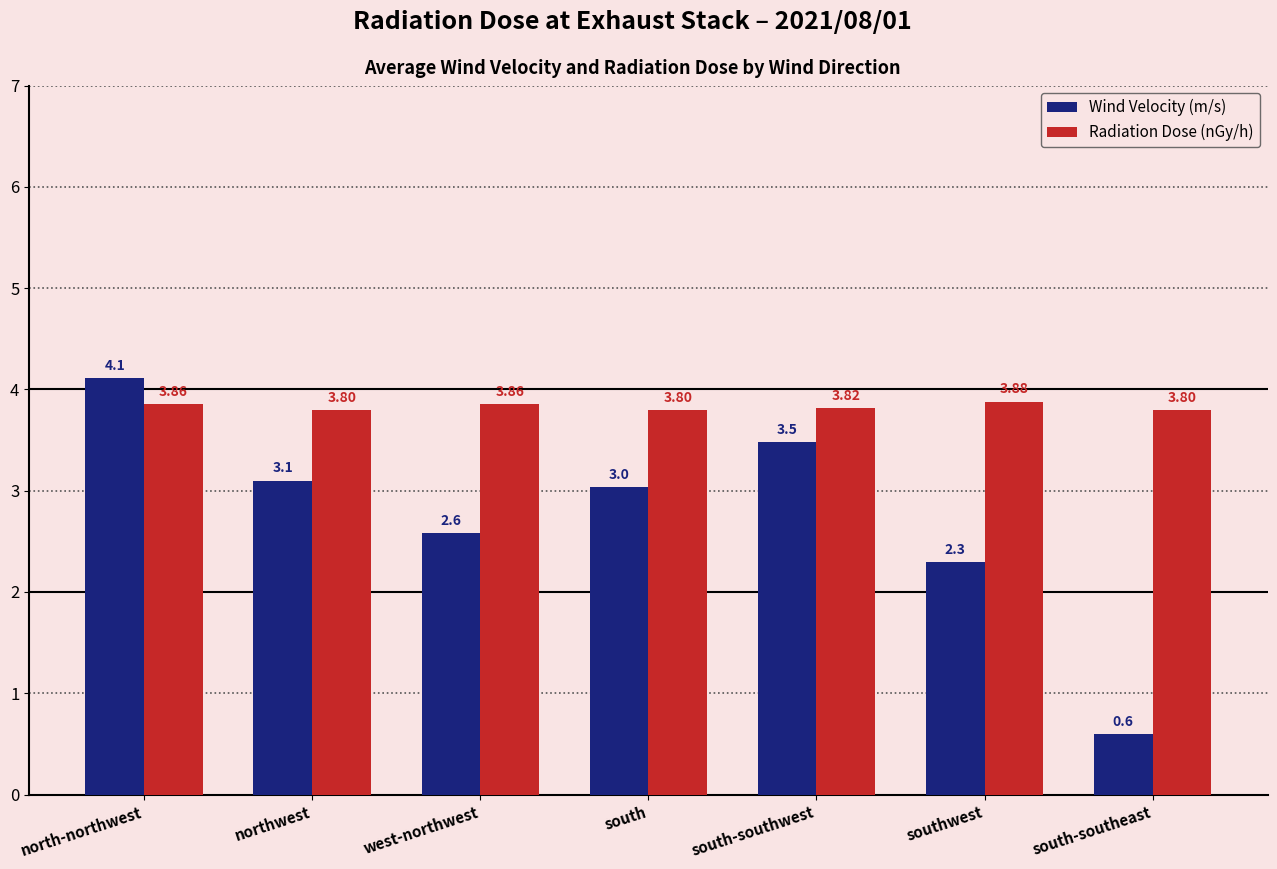

True or false: Wind Velocity (m/s) has a value of 3.0 at south.

True